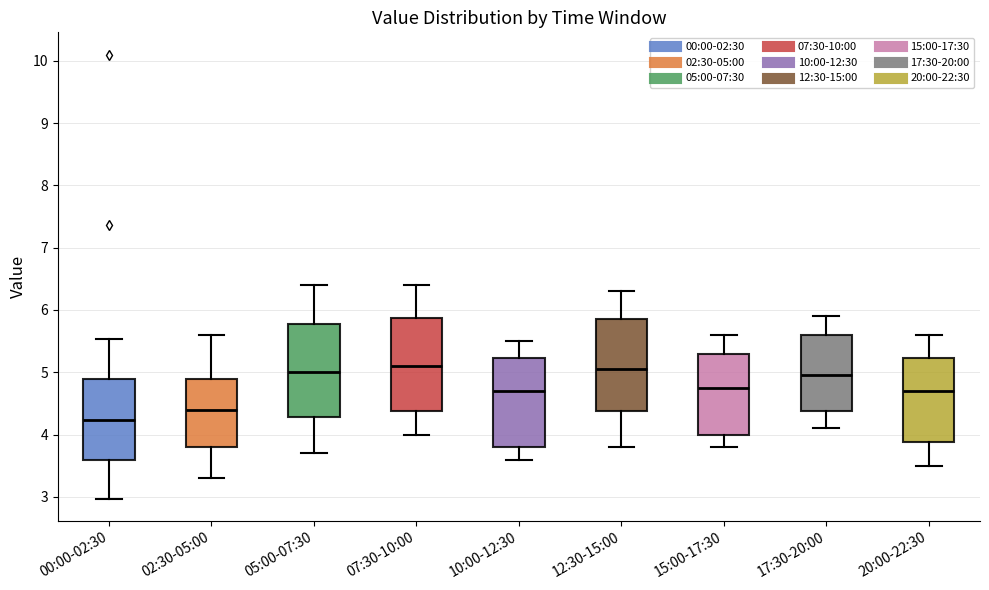

Reading left to right, transcribe this box plot: for each box, give where its median line is, the range the box spans, and where its two whiskers end, as read against the y-axis. The values are not printed on the chart, so give them approximately, as read against the axis.

00:00-02:30: median 4.2, box 3.6 to 4.9, whiskers 3.0 to 5.5
02:30-05:00: median 4.4, box 3.8 to 4.9, whiskers 3.3 to 5.6
05:00-07:30: median 5.0, box 4.3 to 5.8, whiskers 3.7 to 6.4
07:30-10:00: median 5.1, box 4.4 to 5.9, whiskers 4.0 to 6.4
10:00-12:30: median 4.7, box 3.8 to 5.2, whiskers 3.6 to 5.5
12:30-15:00: median 5.1, box 4.4 to 5.9, whiskers 3.8 to 6.3
15:00-17:30: median 4.8, box 4.0 to 5.3, whiskers 3.8 to 5.6
17:30-20:00: median 5.0, box 4.4 to 5.6, whiskers 4.1 to 5.9
20:00-22:30: median 4.7, box 3.9 to 5.2, whiskers 3.5 to 5.6